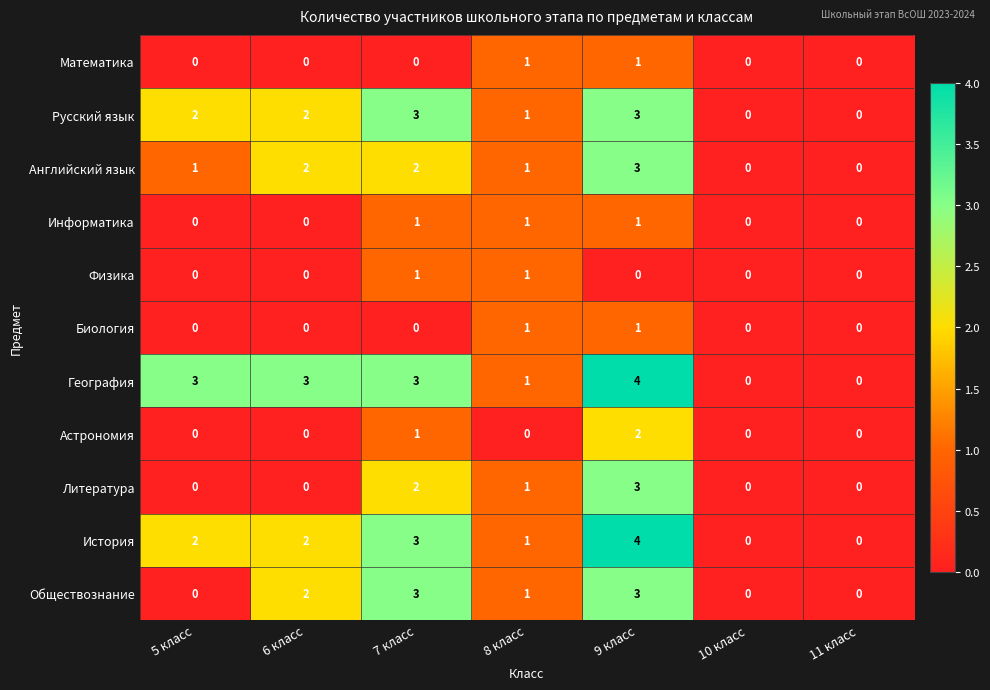

Which series has the largest total across all categories?

География